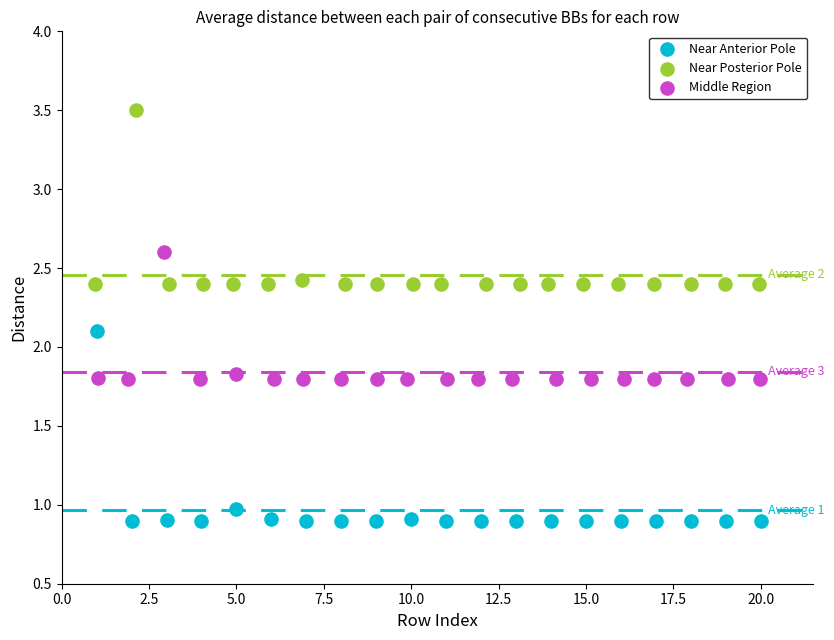

What are all the series names shown in the legend?

Near Anterior Pole, Near Posterior Pole, Middle Region